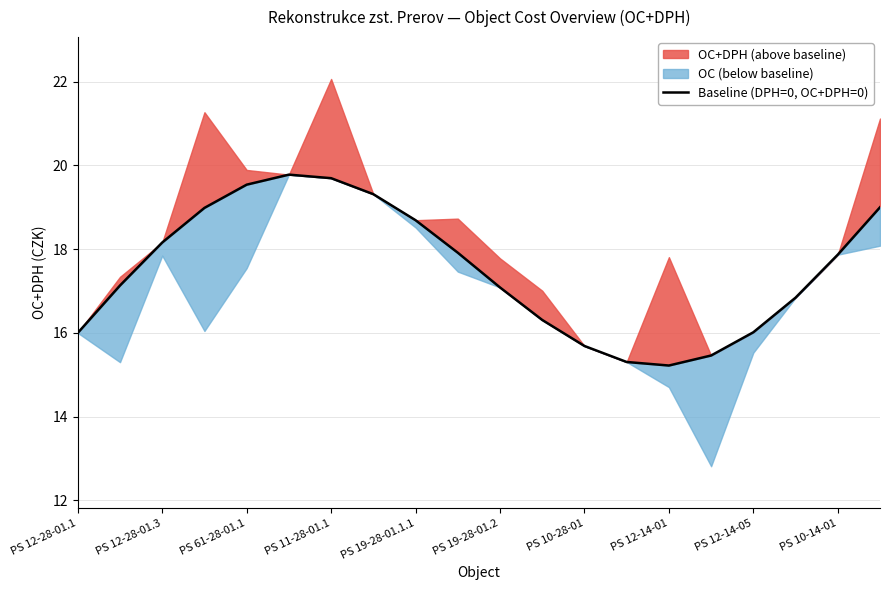

How many values exceed 17?

12